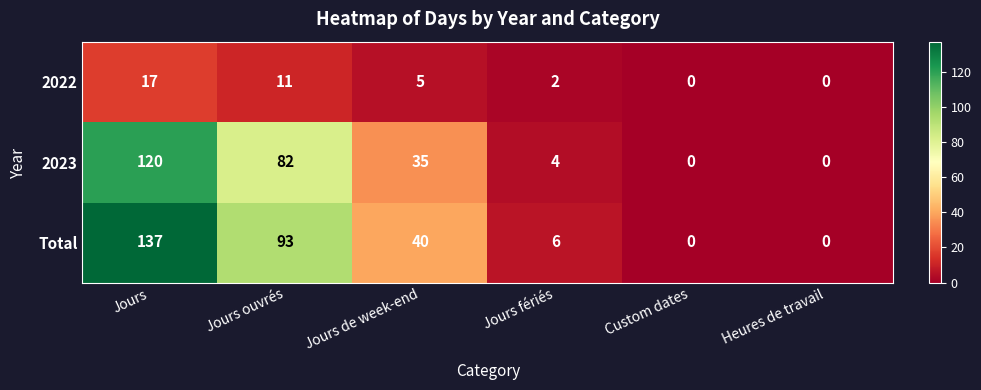

Where does the Total series first go above 40?

Jours